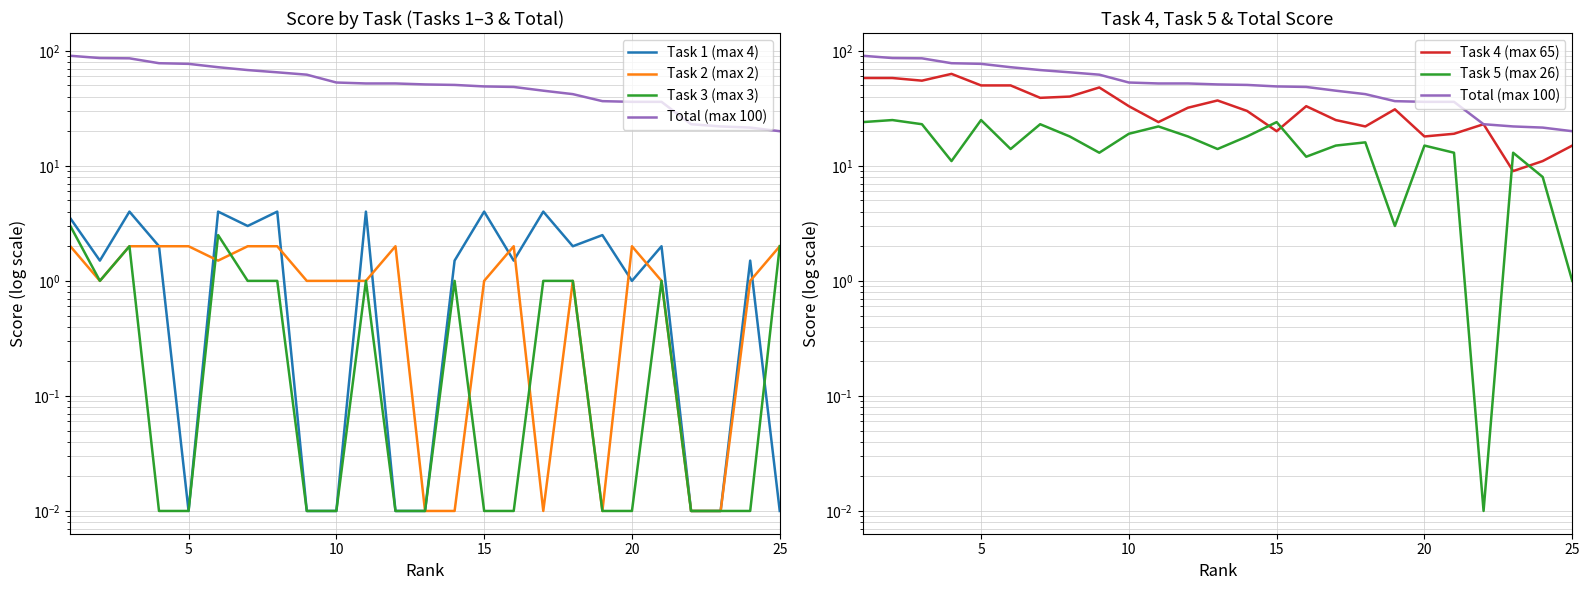

True or false: Task 1 (max 4) and Task 5 (max 26) intersect in this chart.

False